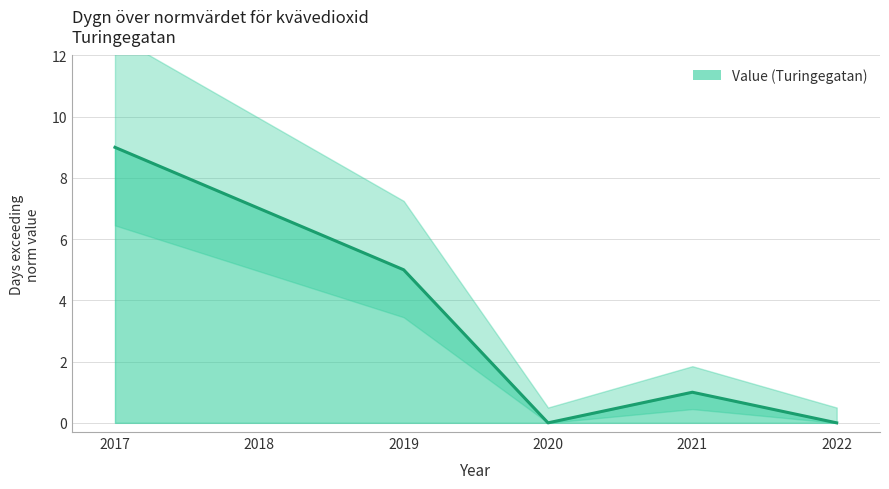

The chart shows a value of 7 at 2018. True or false?

True